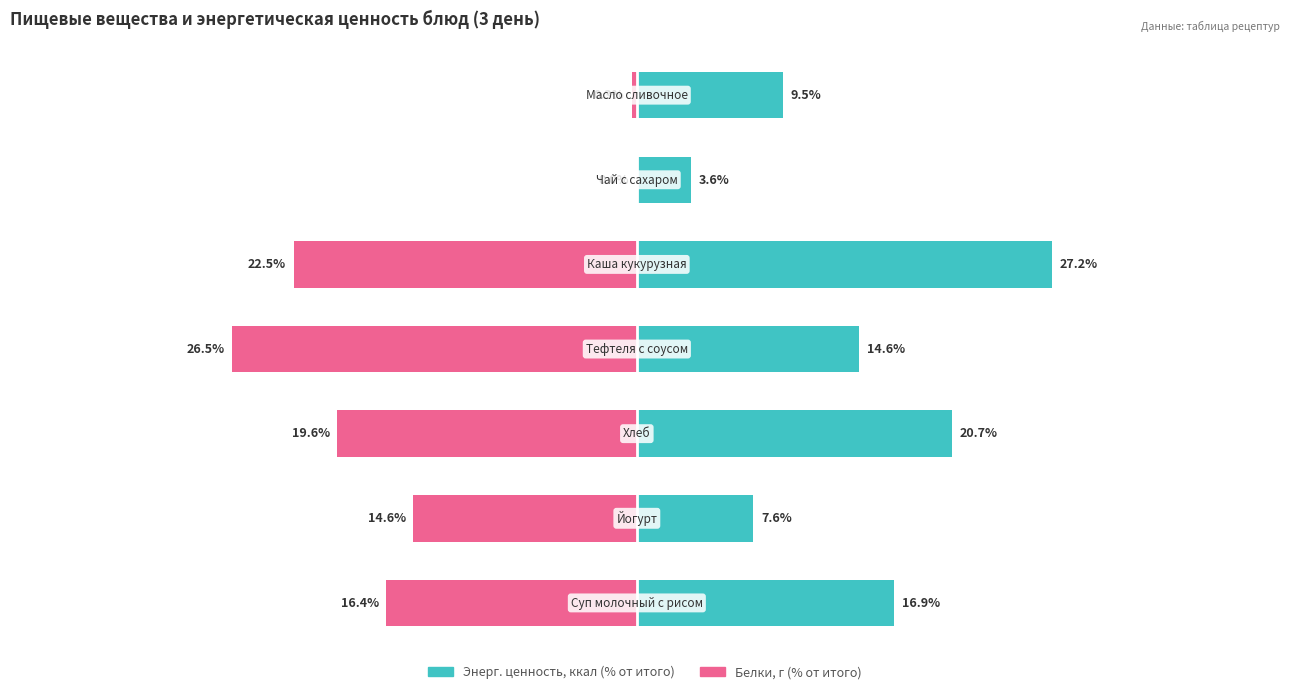

What is the difference between the maximum and minimum values in the Белки (% от суточной) series?

26.5